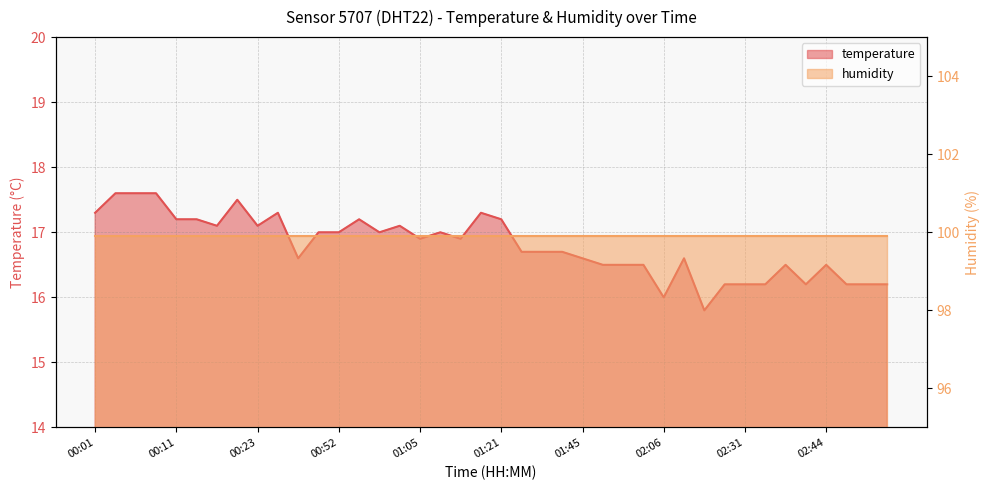

Where is the first local maximum?

00:20